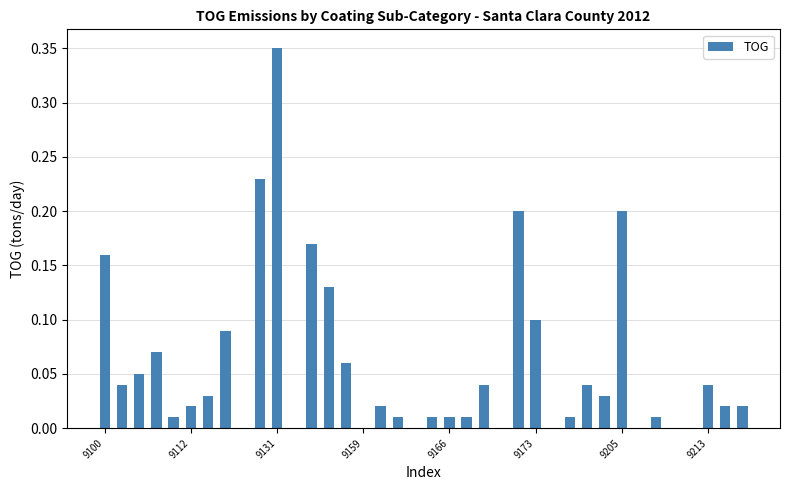

What is the sum of all values?

2.2